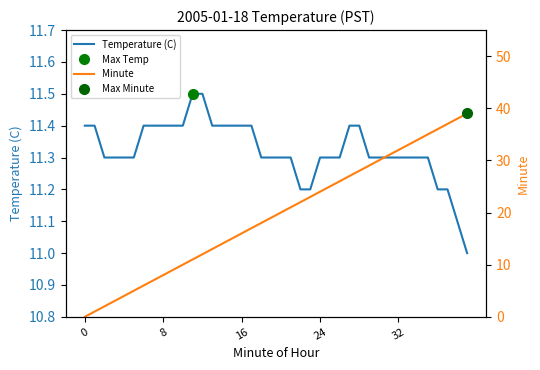

How many data points does each series have?

40